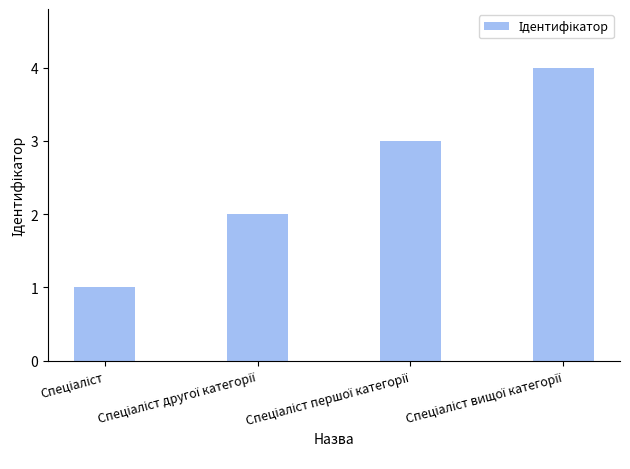

What is the maximum value shown in the chart?

4